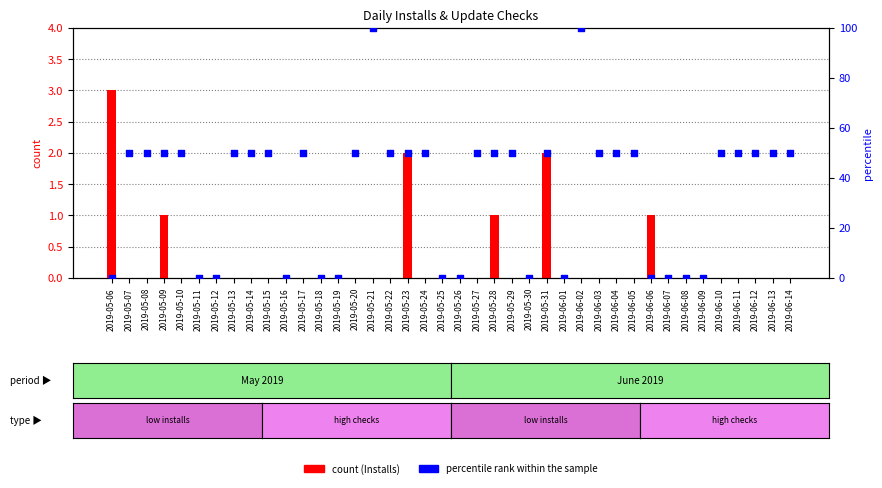

Which series has the widest spread of Y values?

percentile rank within the sample